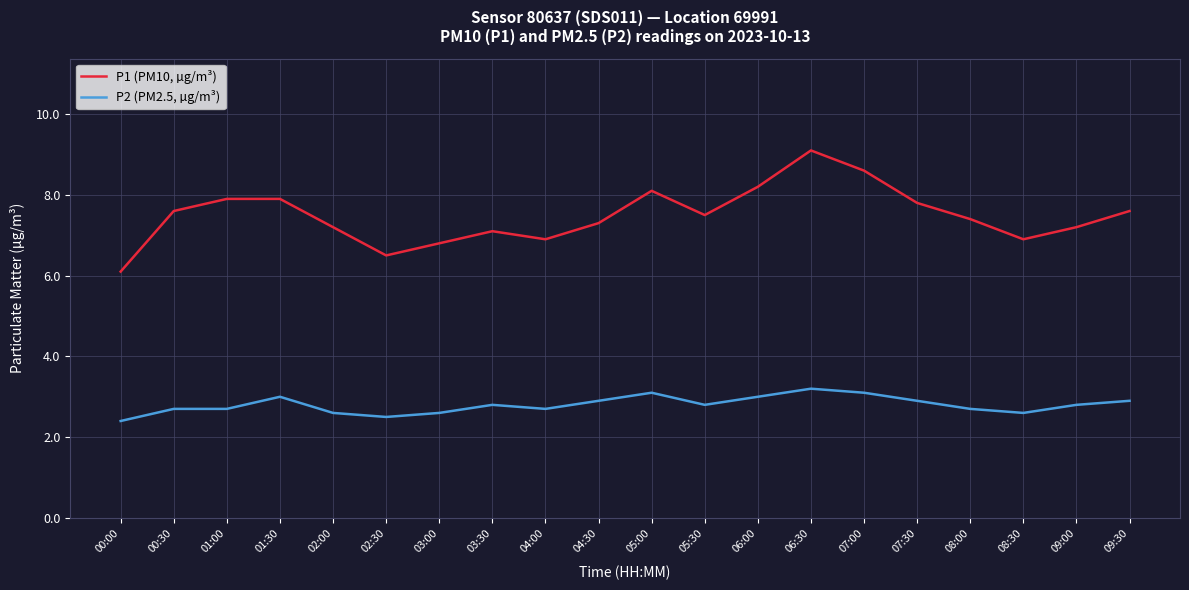

What position from the left is 09:30?

20